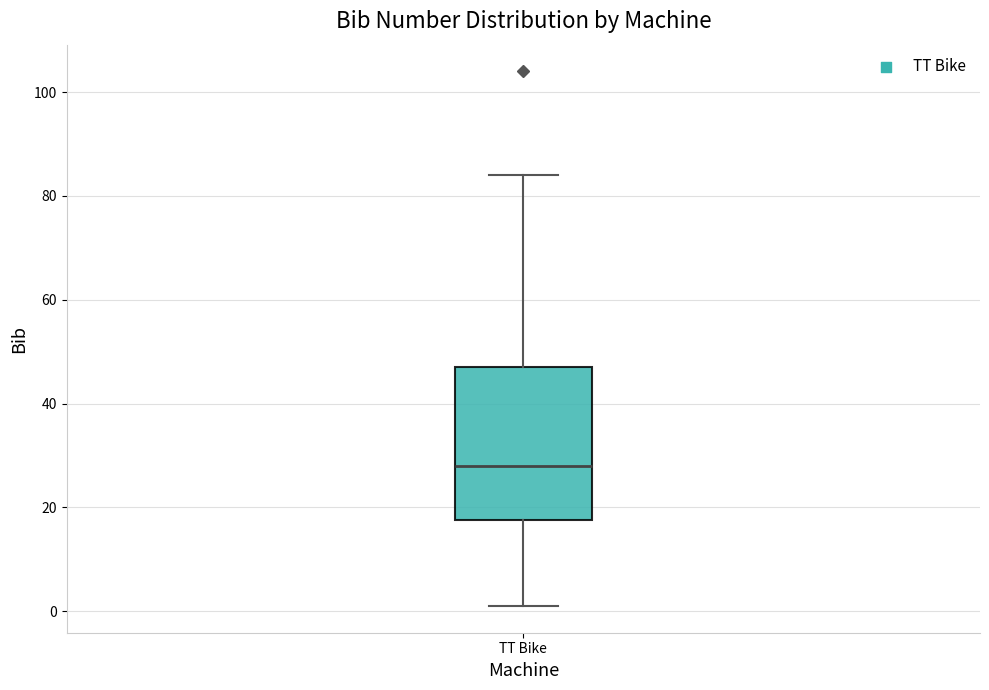

Read this box plot against the y-axis: the position of the median line, the range covered by the box, and the ends of both whiskers. The values are not printed on the chart, so give them approximately, as read against the axis.

median 28, box 18 to 48, whiskers 2 to 84